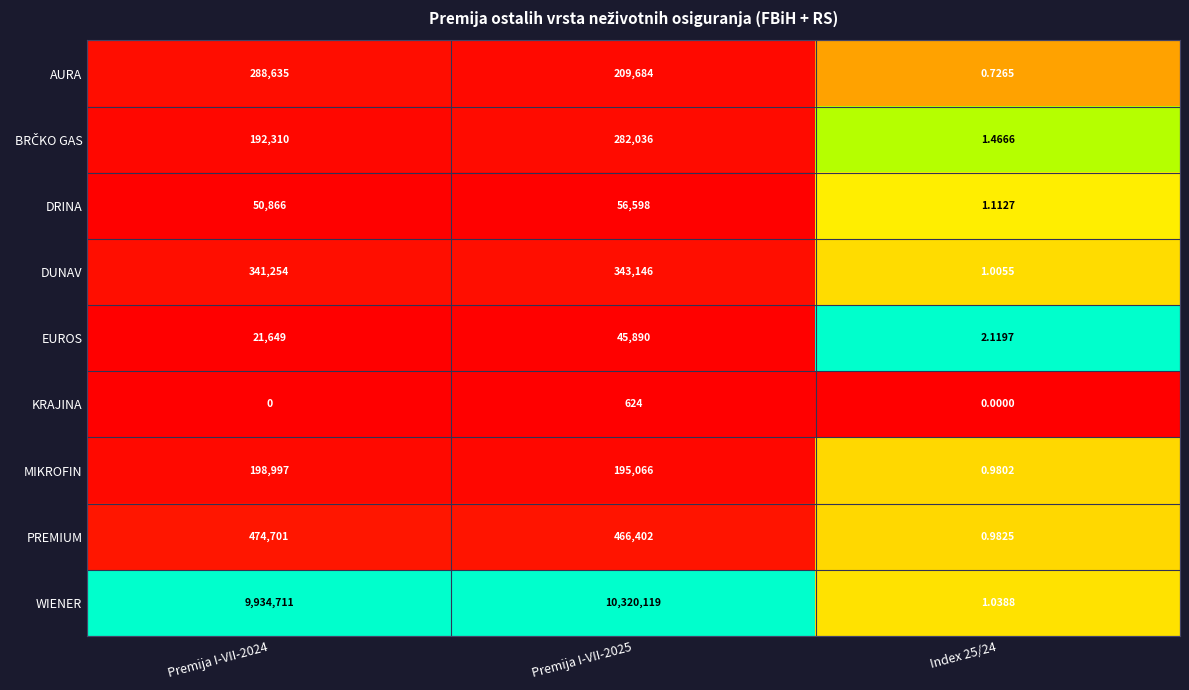

Which series has the widest spread of values?

WIENER